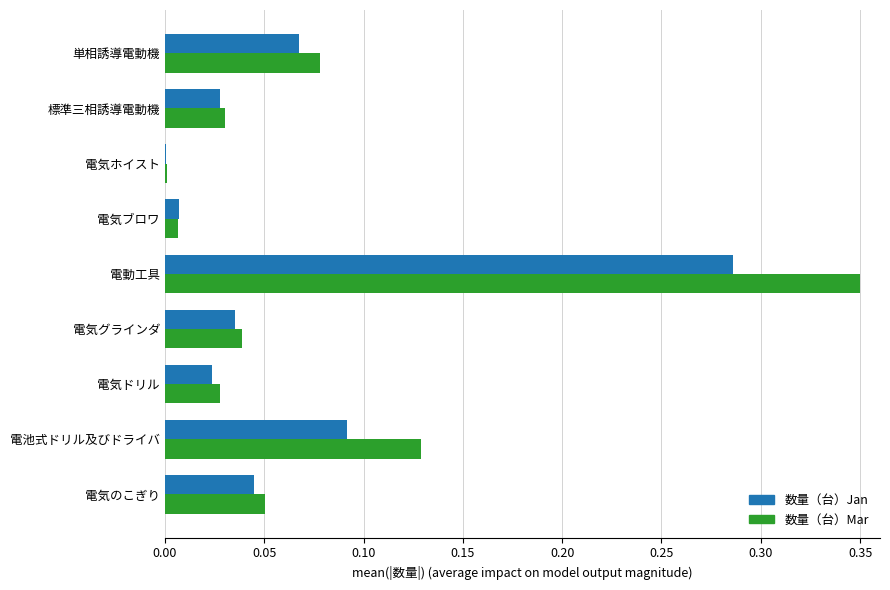

The value of 数量（台）Mar at 電気ブロワ is 0.0. True or false?

True